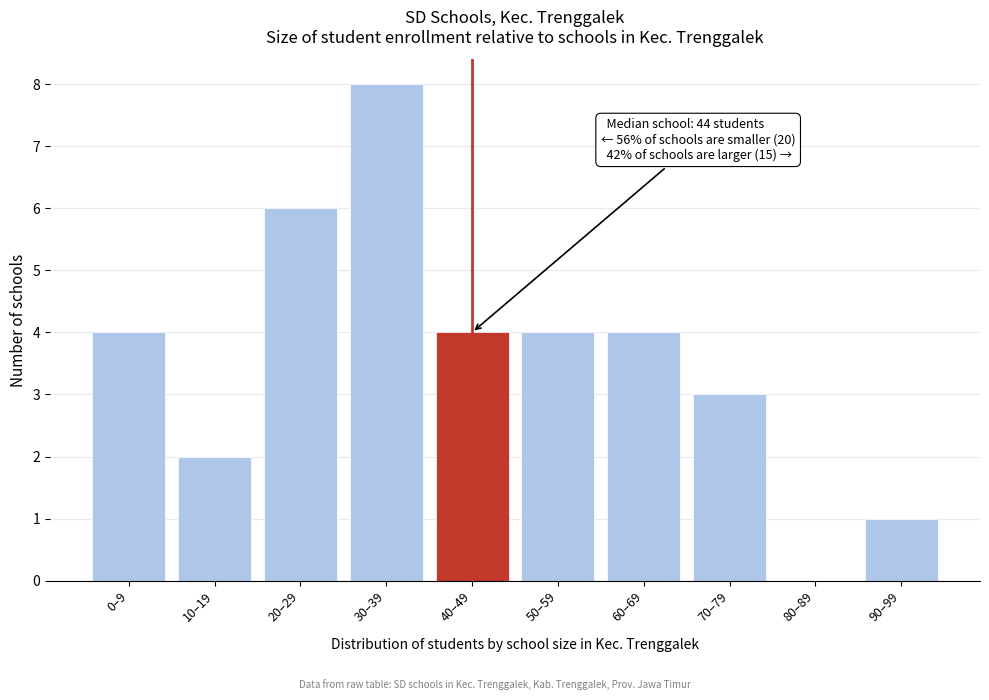

Reading right to left, transcribe all the data shown in this chart.

90–99=1	80–89=0	70–79=3	60–69=4	50–59=4	40–49=4	30–39=8	20–29=6	10–19=2	0–9=4